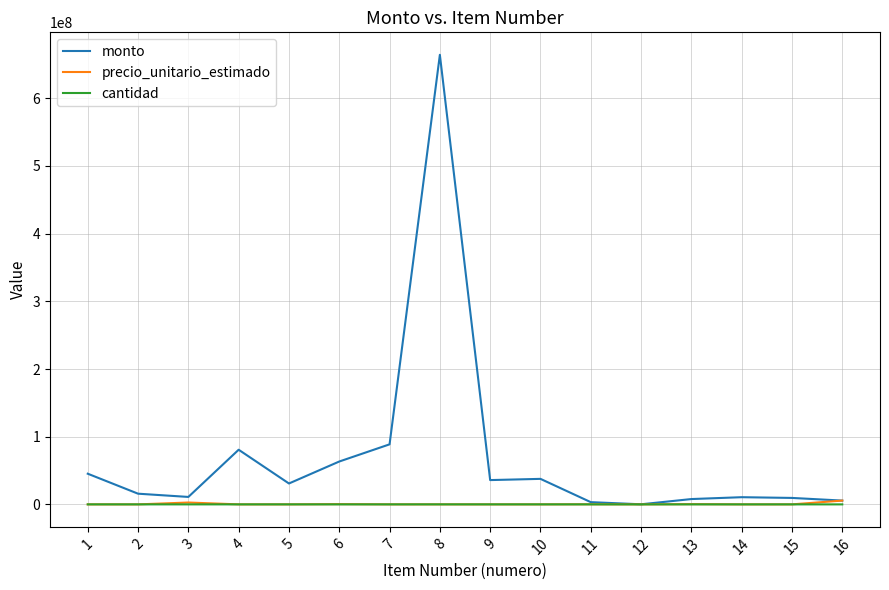

Which series has the widest spread of values?

monto